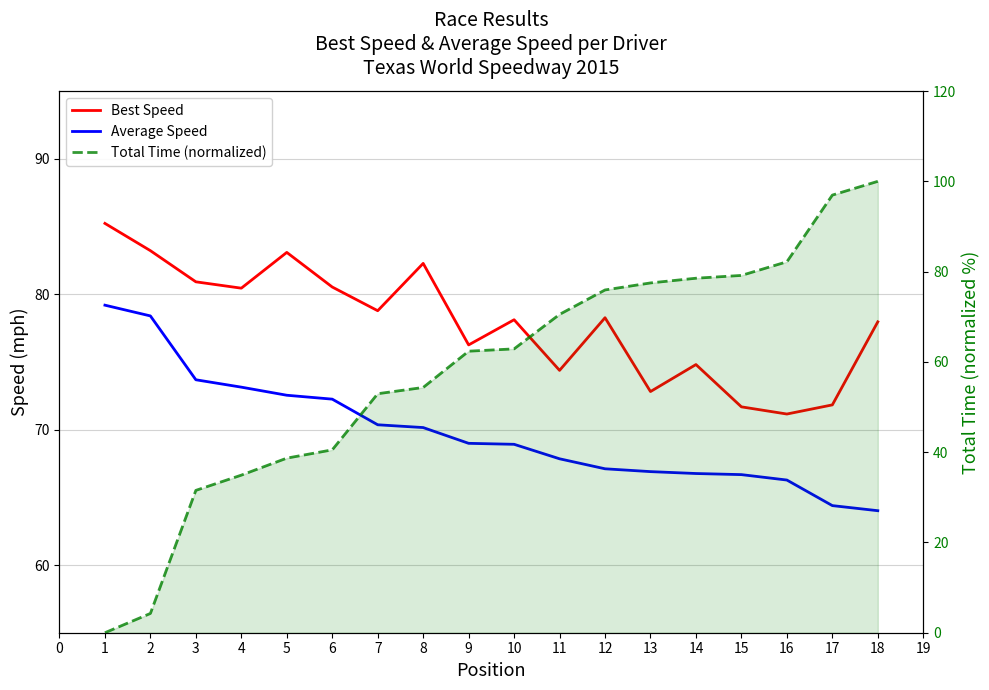

What is the difference between the maximum and minimum values in the Total Time (normalized) series?

100.0